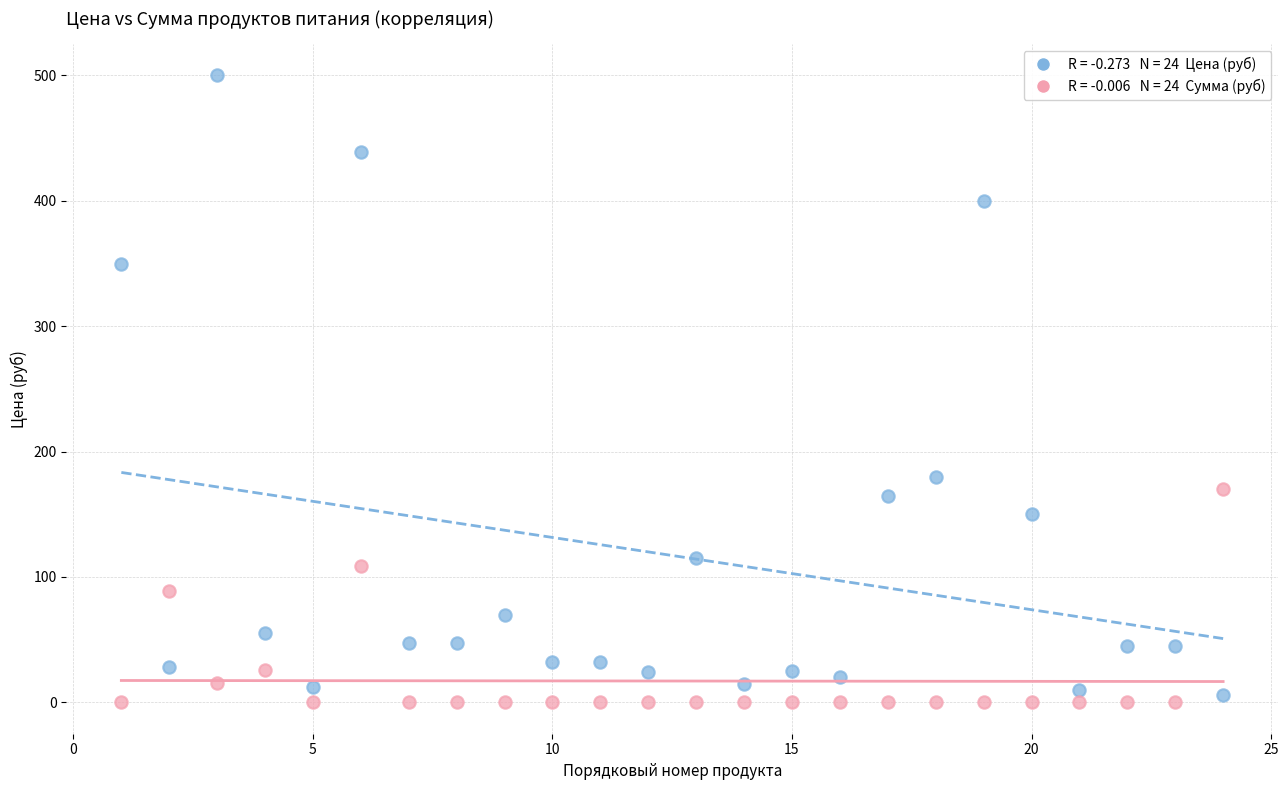

Across all series, what Y value is closest to 250?

180.0